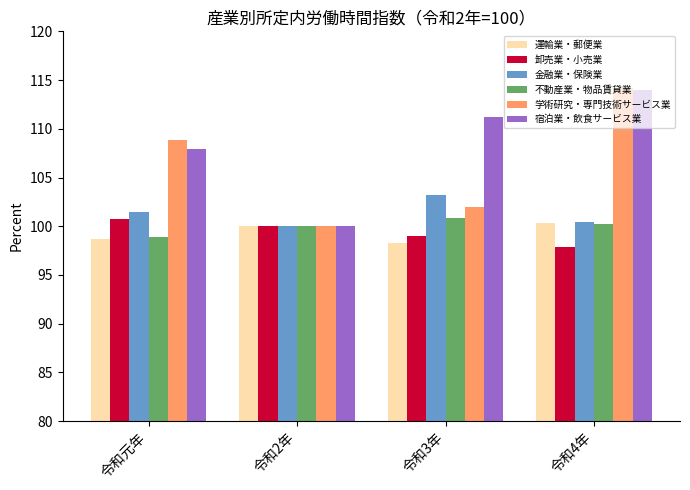

Which series has the widest spread of values?

学術研究・専門技術サービス業